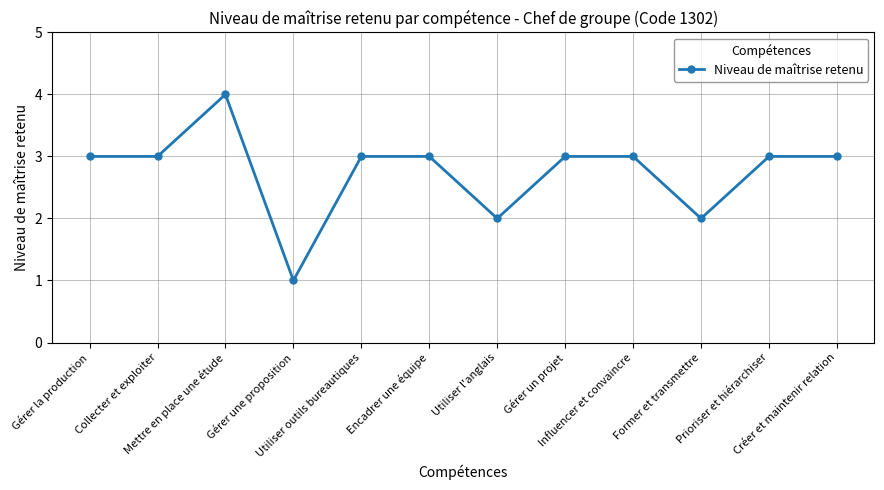

Is it true that the value at Utiliser outils bureautiques is 3?

True